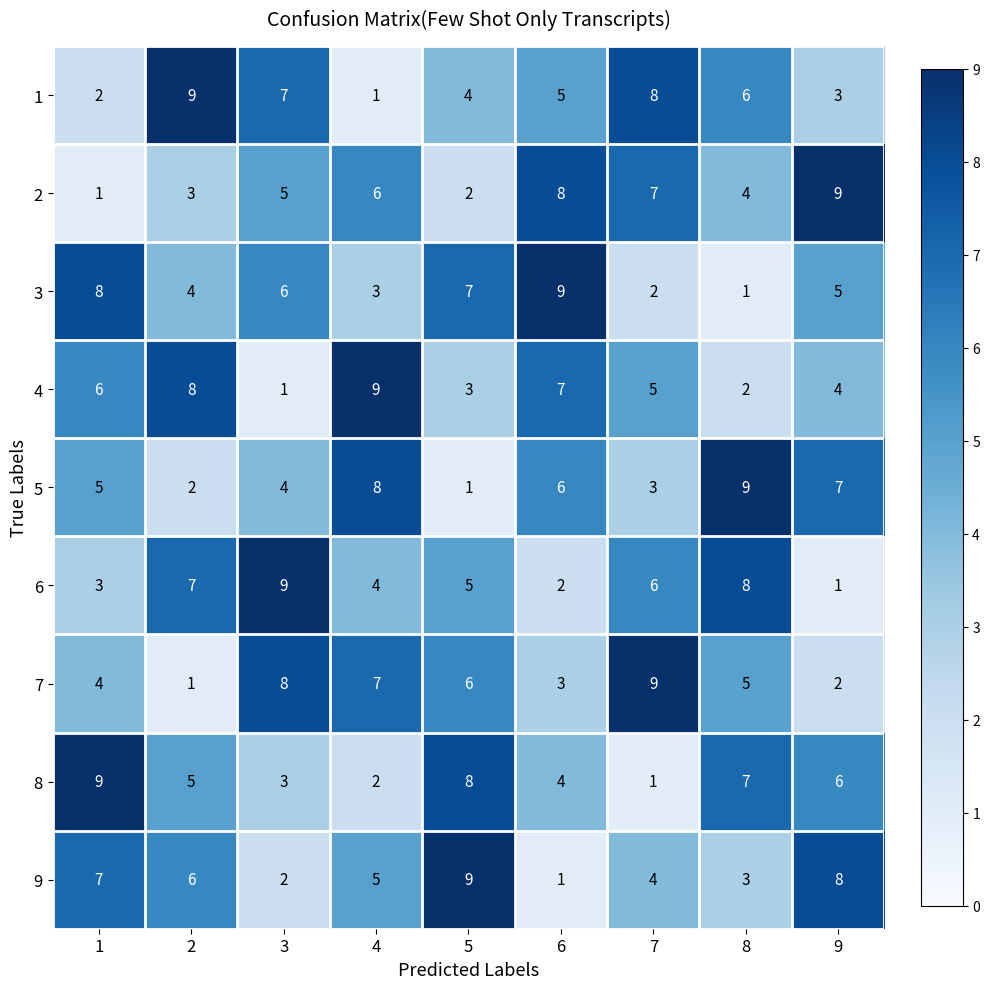

True or false: 1 has a value of 8 at 7.

True